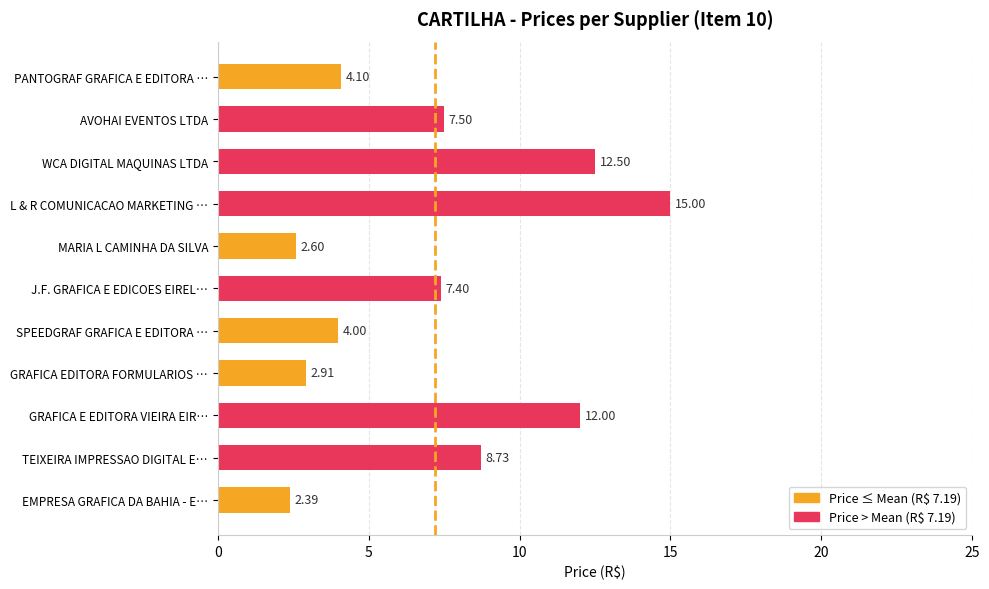

Between MARIA L CAMINHA DA SILVA and AVOHAI EVENTOS LTDA, which is larger?

AVOHAI EVENTOS LTDA